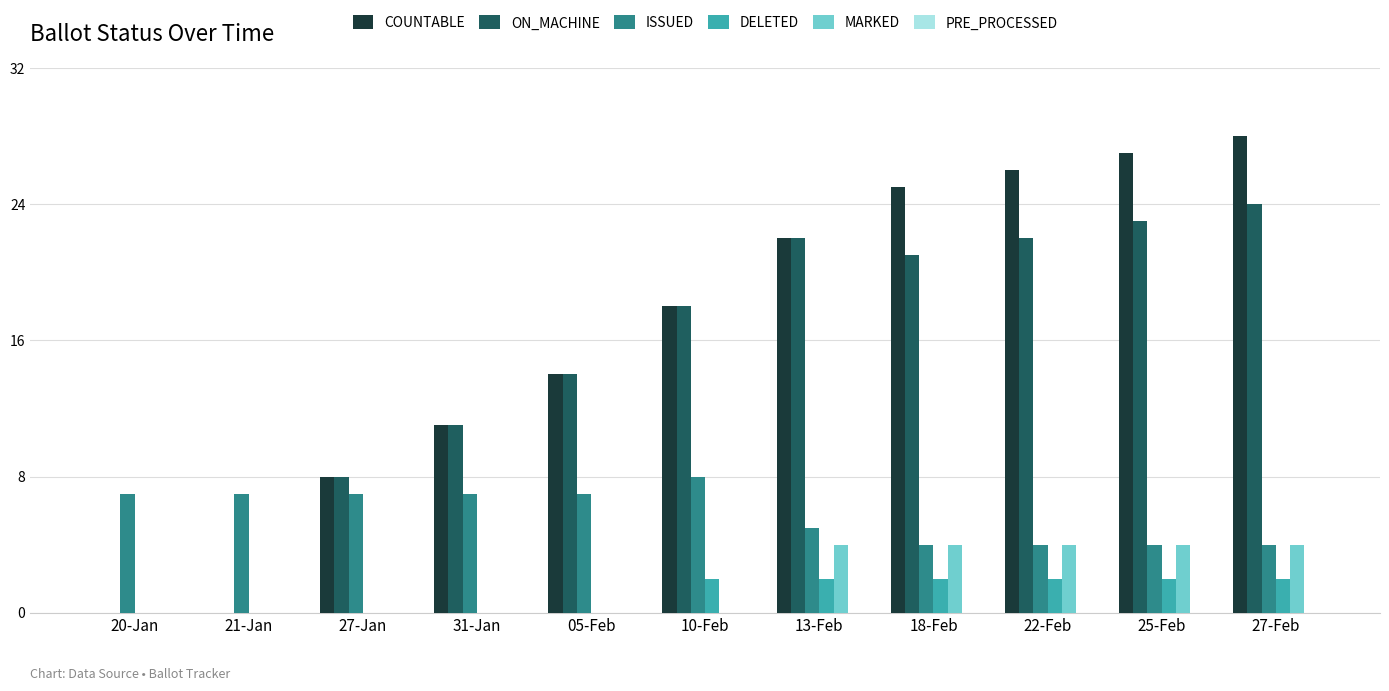

What is the sum of all MARKED values?

20